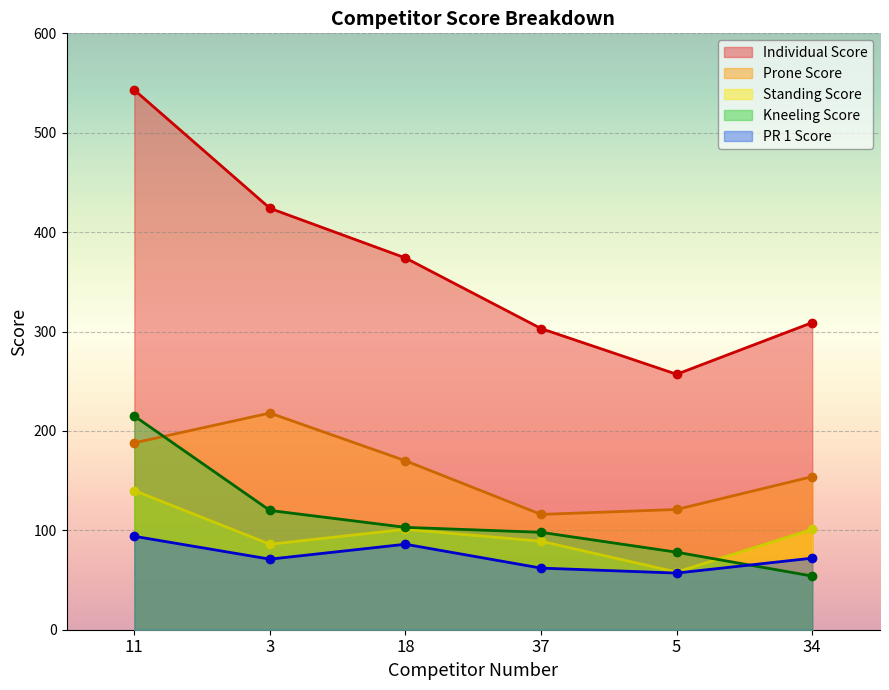

Reading left to right, what are all the values shown in this chart?

Individual Score: 11=543	3=424	18=374	37=303	5=257	34=309
Prone Score: 11=188	3=218	18=170	37=116	5=121	34=154
Standing Score: 11=140	3=86	18=101	37=89	5=58	34=101
Kneeling Score: 11=215	3=120	18=103	37=98	5=78	34=54
PR 1 Score: 11=94	3=71	18=86	37=62	5=57	34=72